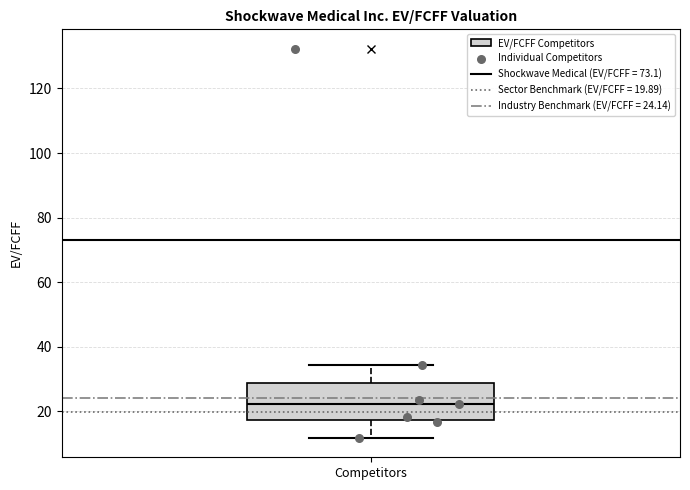

Transcribe this box plot: give where the median line is, the range the box spans, and where the two whiskers end, as read against the y-axis. The values are not printed on the chart, so give them approximately, as read against the axis.

median 22, box 18 to 28, whiskers 12 to 34